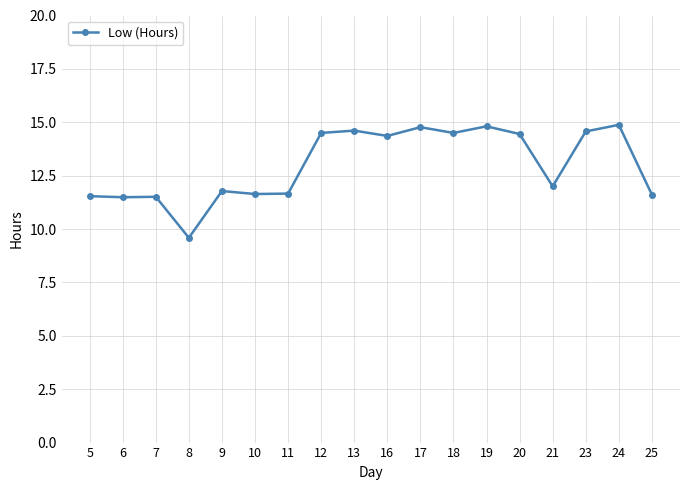

True or false: the data shows 3.5 at 13.

False